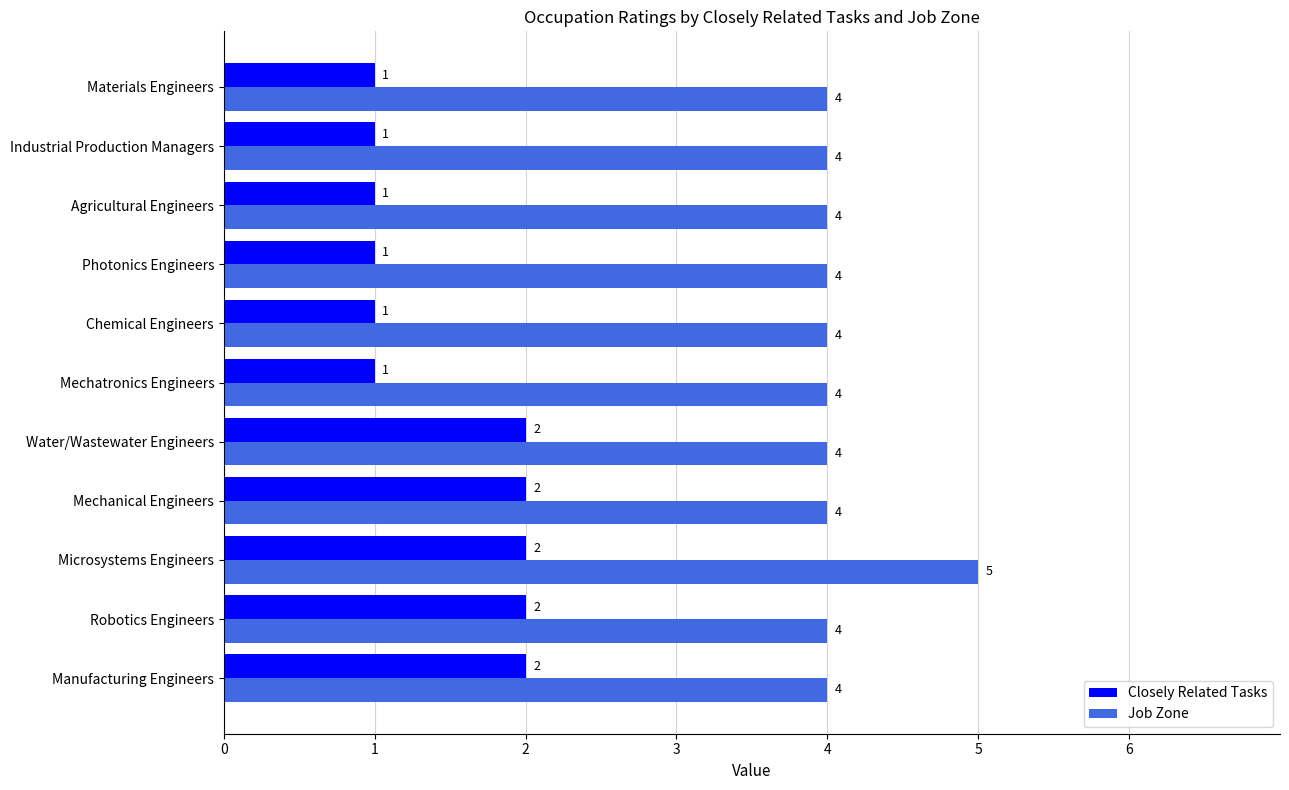

Which series changed the most between Manufacturing Engineers and Microsystems Engineers?

Job Zone